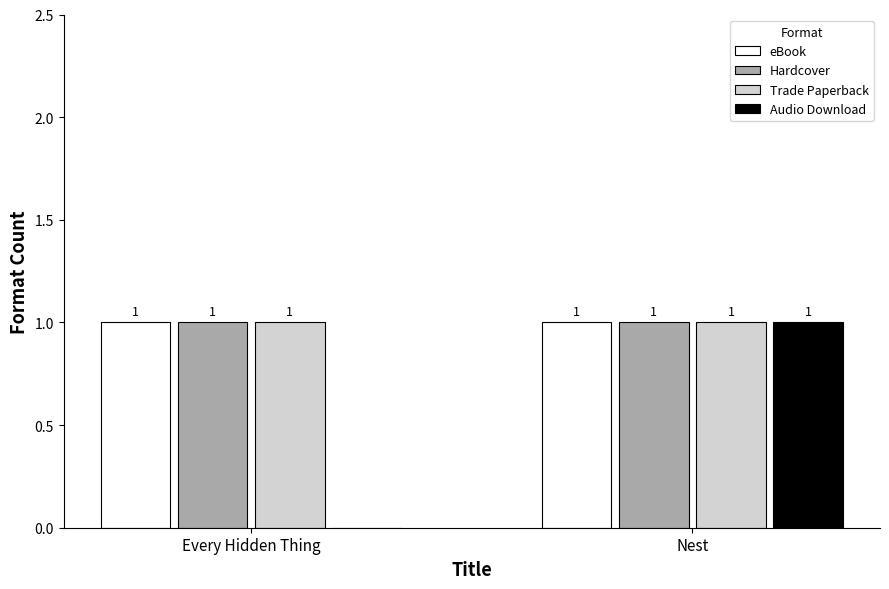

How many categories are shown in the chart?

2